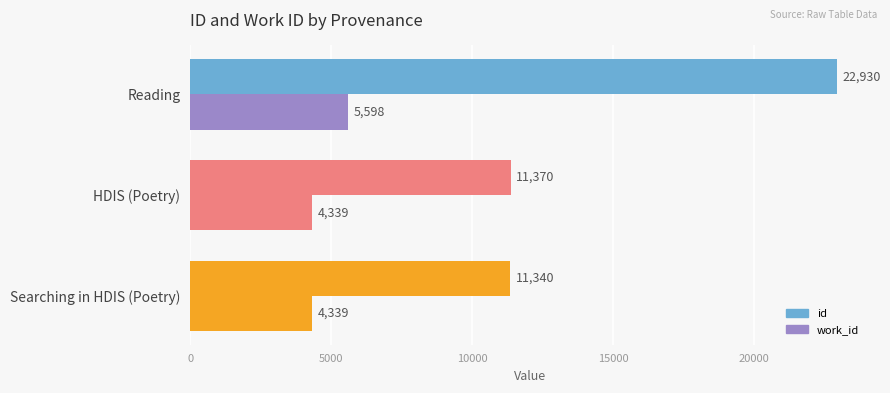

What is the greatest value displayed?

22930